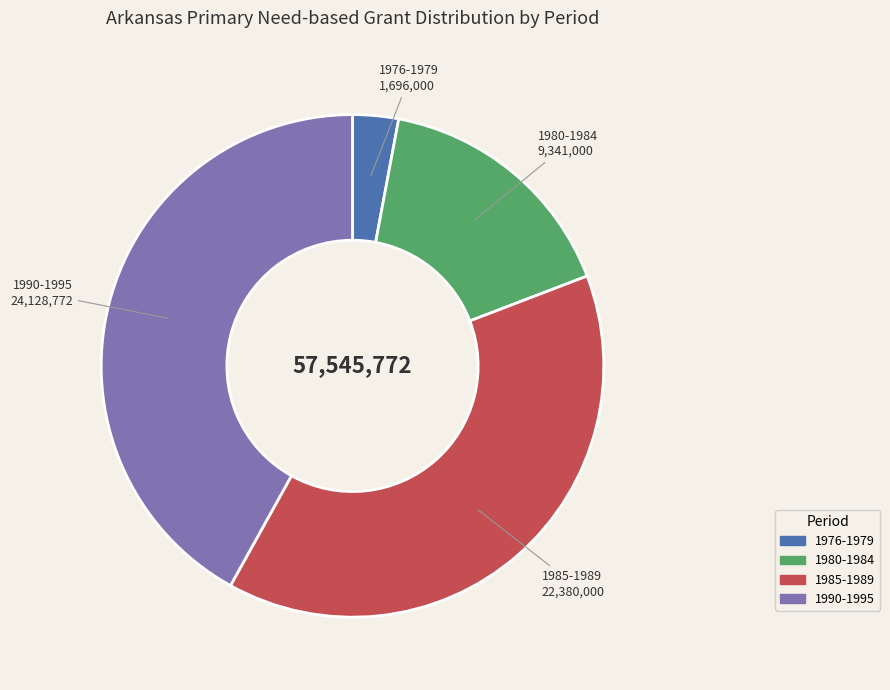

Is there a majority slice in this chart?

No